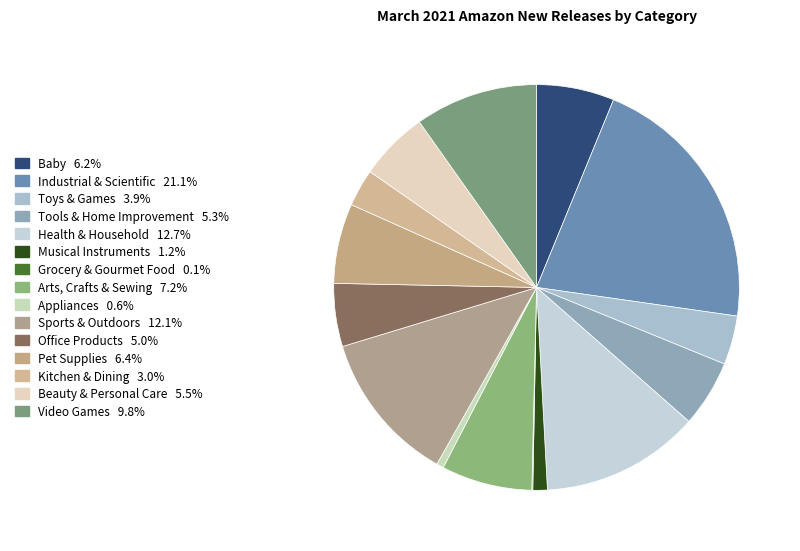

Is the sum of Tools & Home Improvement and Baby greater than half?

No